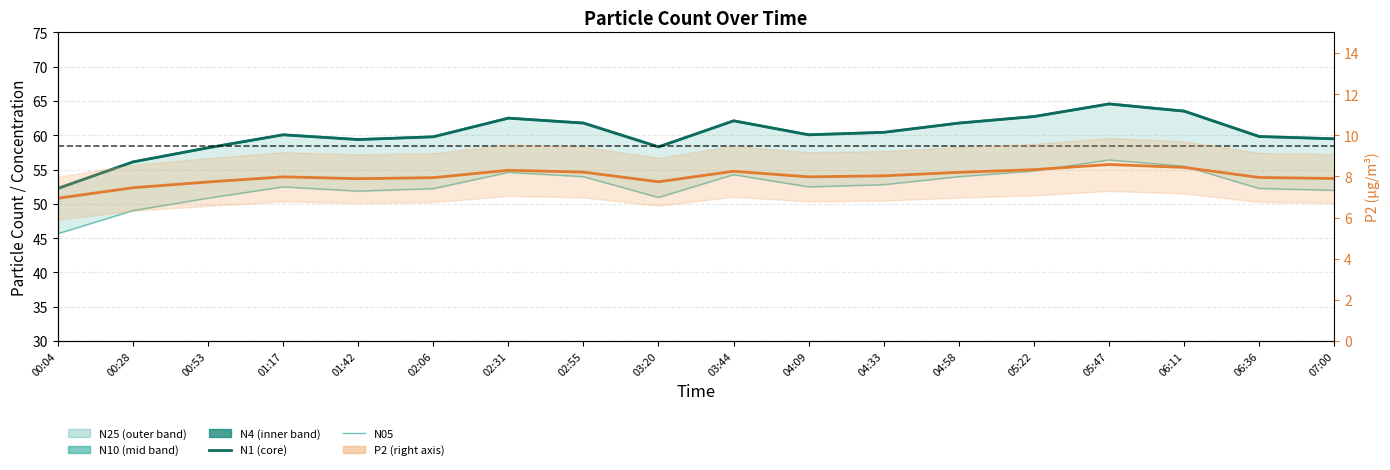

Reading right to left, extract all data points from this chart.

N1: 07:00=59.5	06:36=59.8	06:11=63.5	05:47=64.6	05:22=62.7	04:58=61.8	04:33=60.4	04:09=60.1	03:44=62.1	03:20=58.3	02:55=61.8	02:31=62.5	02:06=59.8	01:42=59.4	01:17=60.1	00:53=58.2	00:28=56.1	00:04=52.2
N05: 07:00=52.0	06:36=52.2	06:11=55.5	05:47=56.4	05:22=54.8	04:58=54.0	04:33=52.8	04:09=52.5	03:44=54.3	03:20=50.9	02:55=54.0	02:31=54.6	02:06=52.2	01:42=51.9	01:17=52.5	00:53=50.8	00:28=49.0	00:04=45.6
P2: 07:00=7.9	06:36=8.0	06:11=8.4	05:47=8.6	05:22=8.3	04:58=8.2	04:33=8.0	04:09=8.0	03:44=8.2	03:20=7.7	02:55=8.2	02:31=8.3	02:06=7.9	01:42=7.9	01:17=8.0	00:53=7.7	00:28=7.5	00:04=6.9